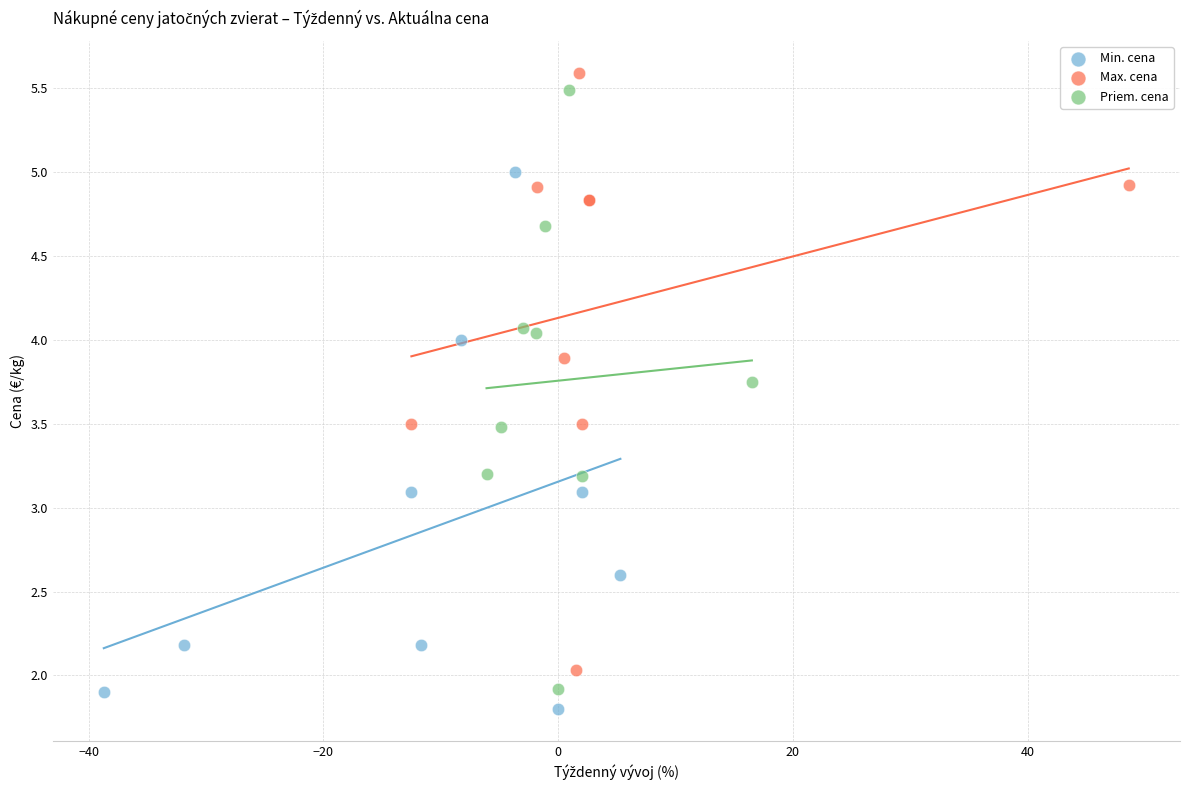

Which series reaches the maximum Y coordinate?

Max. cena